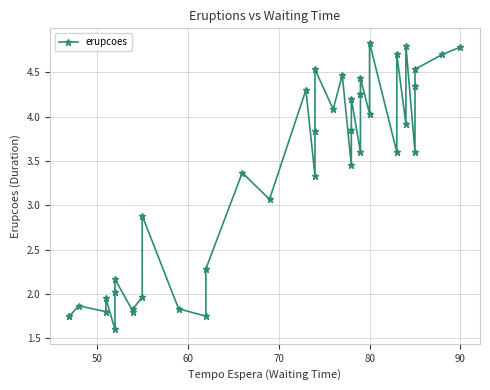

True or false: the data has more than 2 interior local peaks.

True